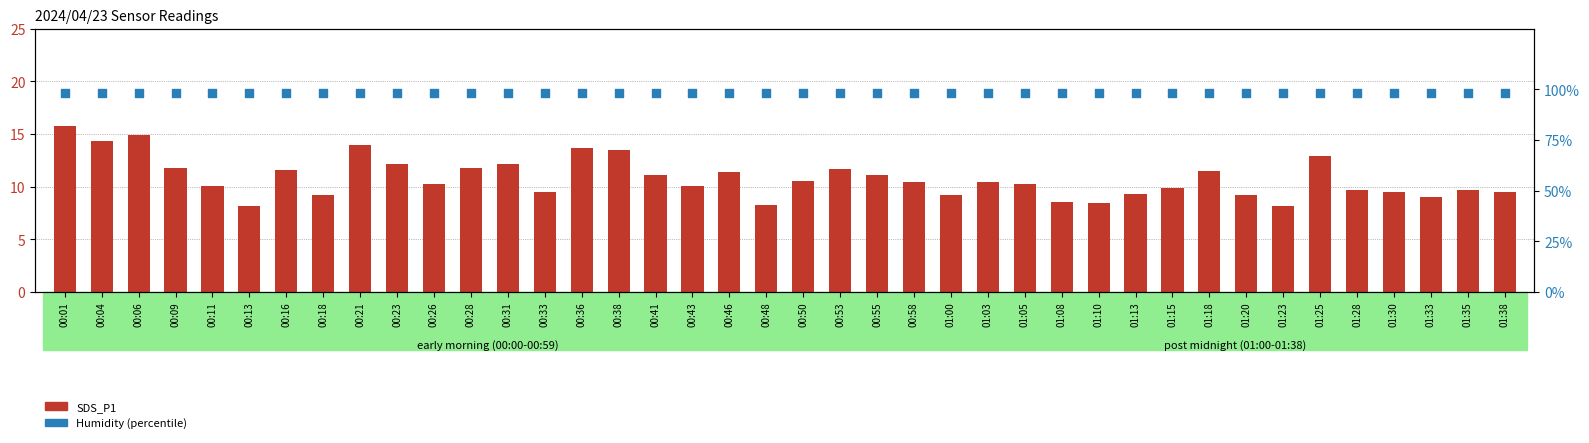

At how many categories does at least one series exceed 84?

40